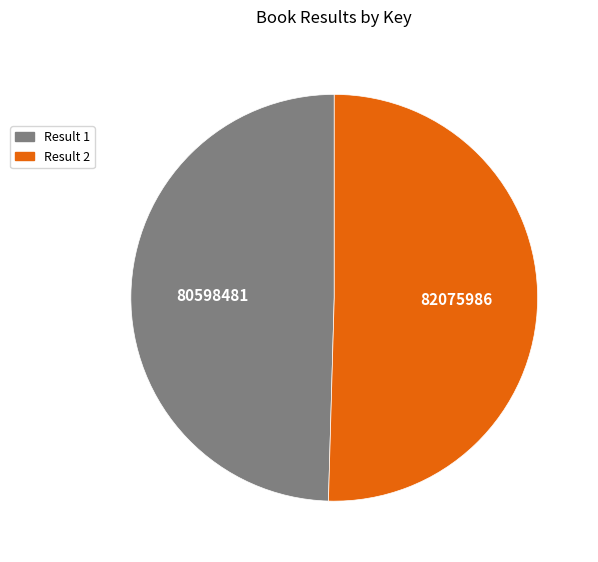

What is the largest slice in the pie chart?

Result 2